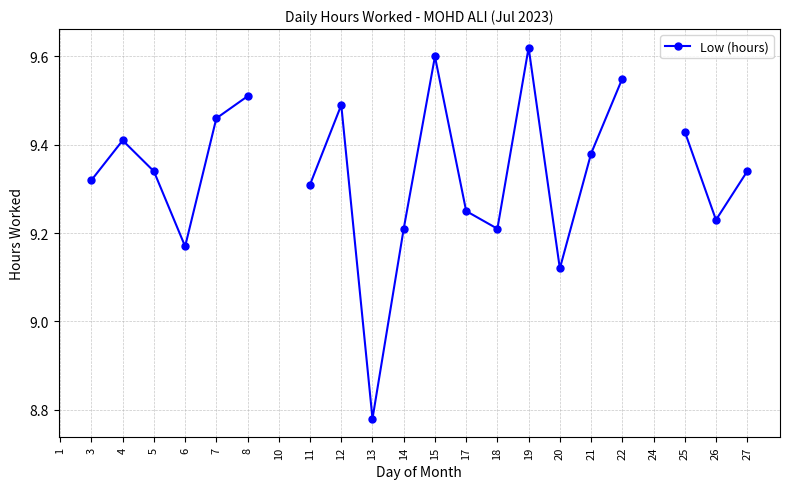

What is the minimum value shown in the chart?

8.8